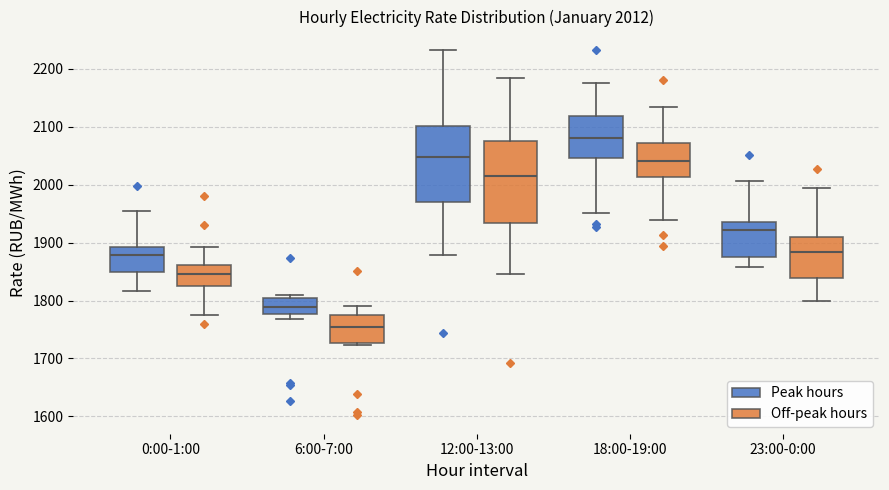

Which box has the highest median line?

18:00-19:00 (Peak hours)